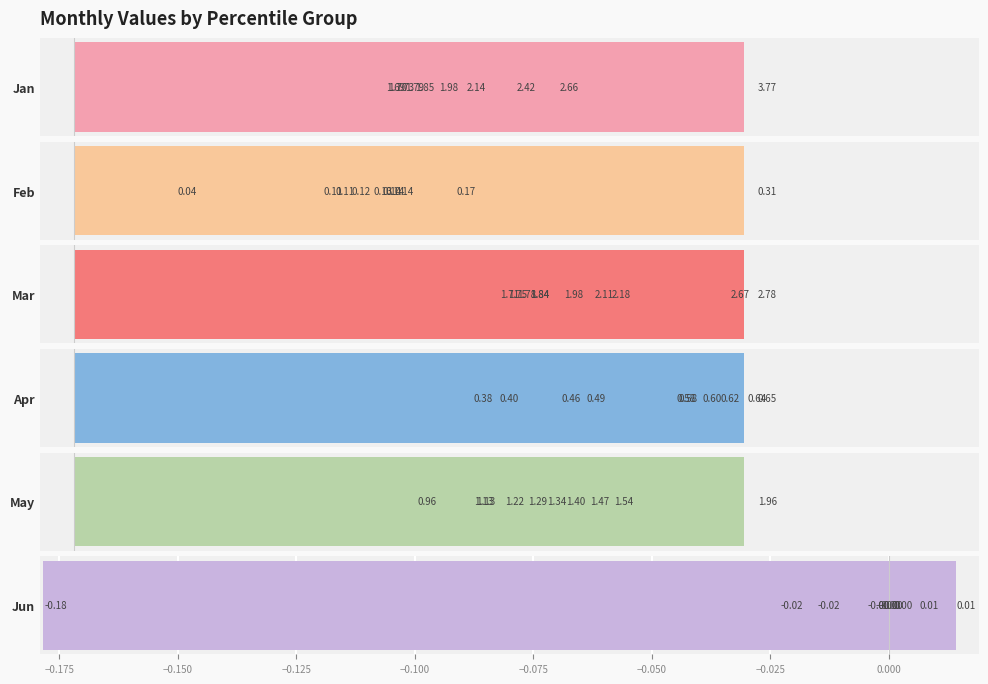

What is the value of the Apr bar at the 9th from the left?

0.5